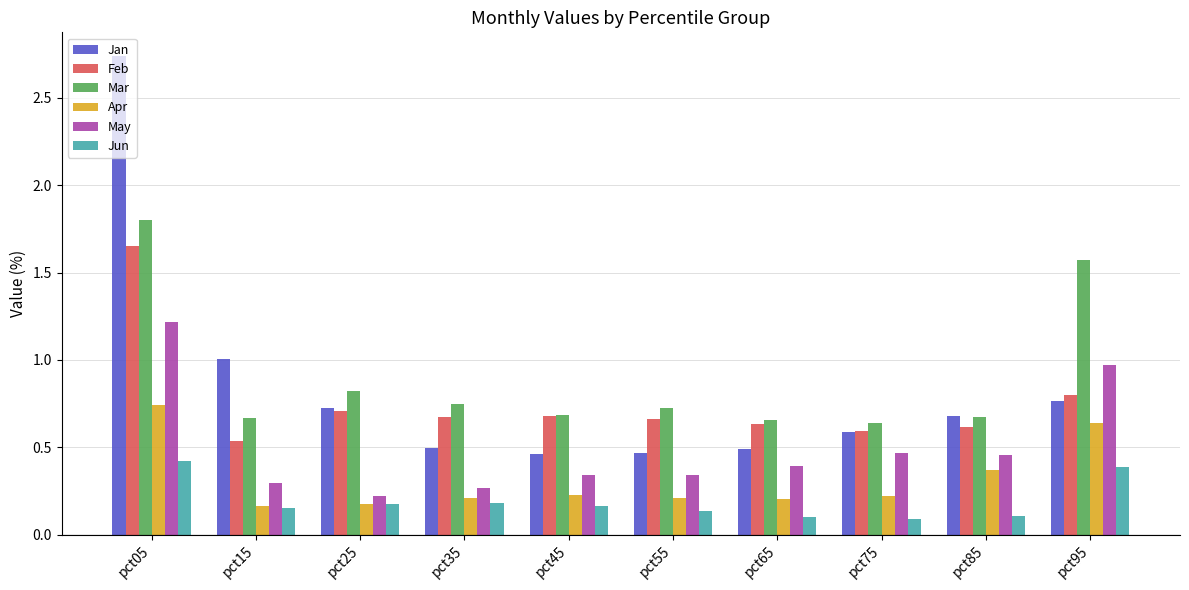

What is the sum of the Feb values at pct05 and pct75?

2.2